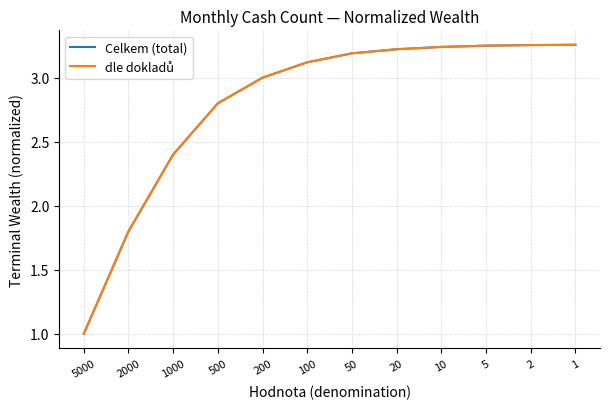

Does the chart display data point markers on the line(s)?

No